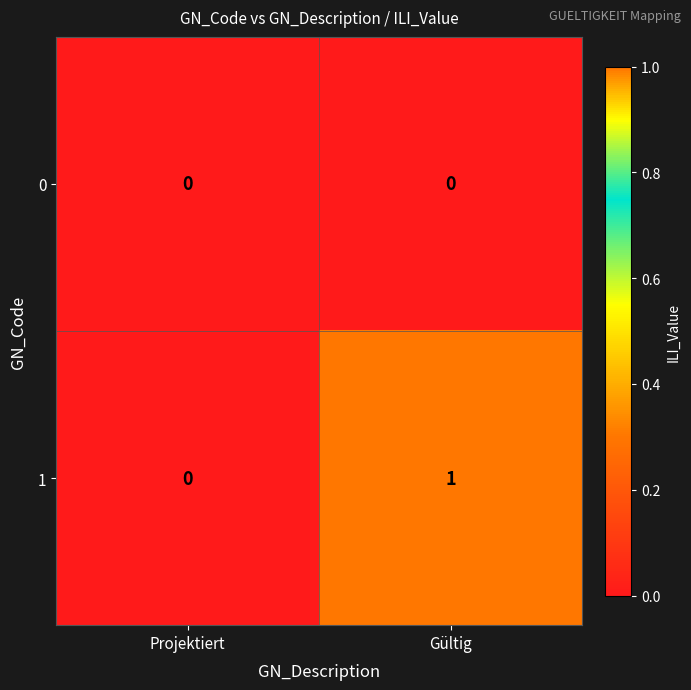

Reading left to right, extract all data points from this chart.

0: Projektiert=0	Gültig=0
1: Projektiert=0	Gültig=1